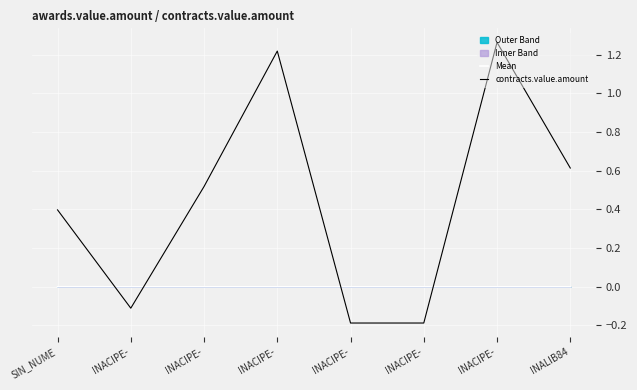

List the series in order of their peak value, highest first.

contracts.value.amount, Mean